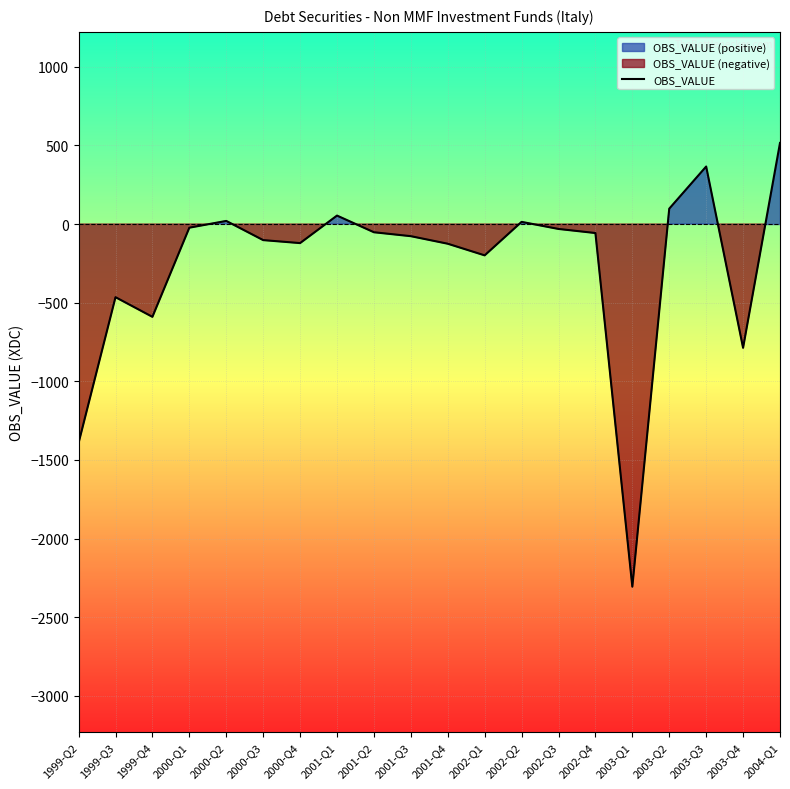

At which category does the chart reach its peak across all series?

2004-Q1